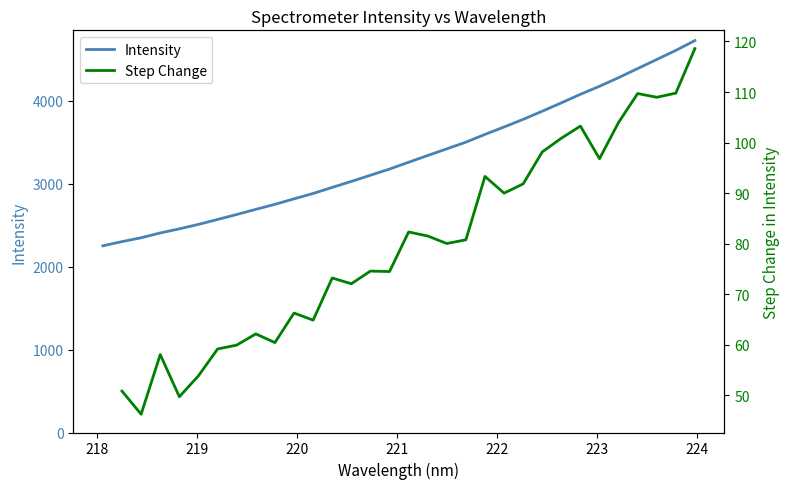

True or false: the data shows 7418.2 at 29.

False